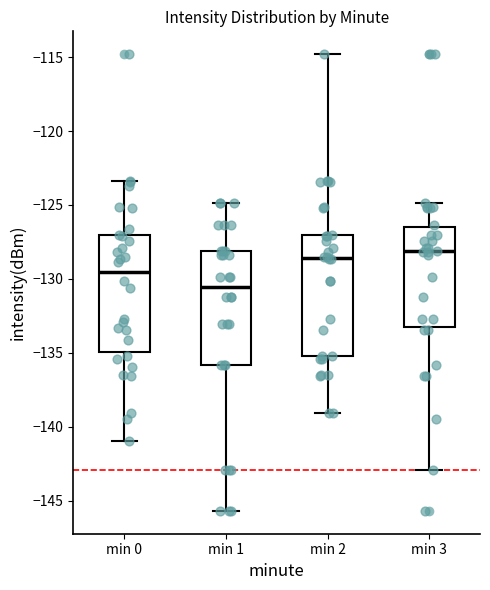

Where does the upper whisker of the box for min 0 end on the y-axis? The values are not printed on the chart, so give them approximately, as read against the axis.

-123.5